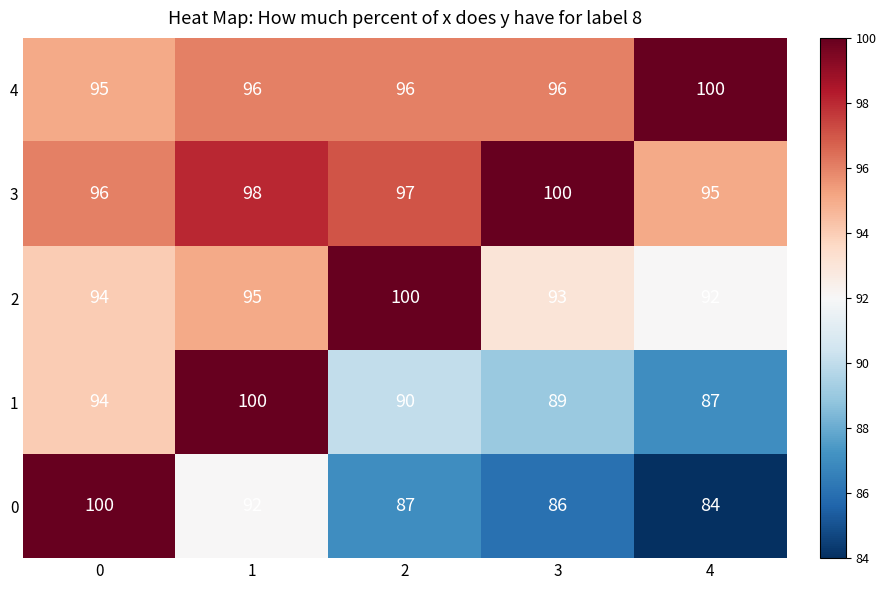

What is the spread (max minus min) of values at 0?

6